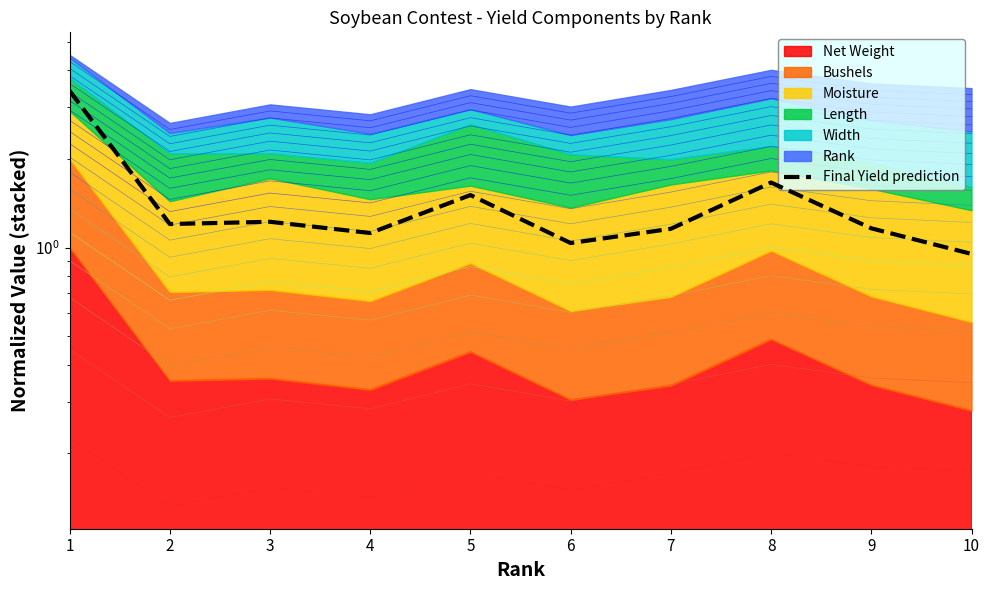

What is the average value?

1.4